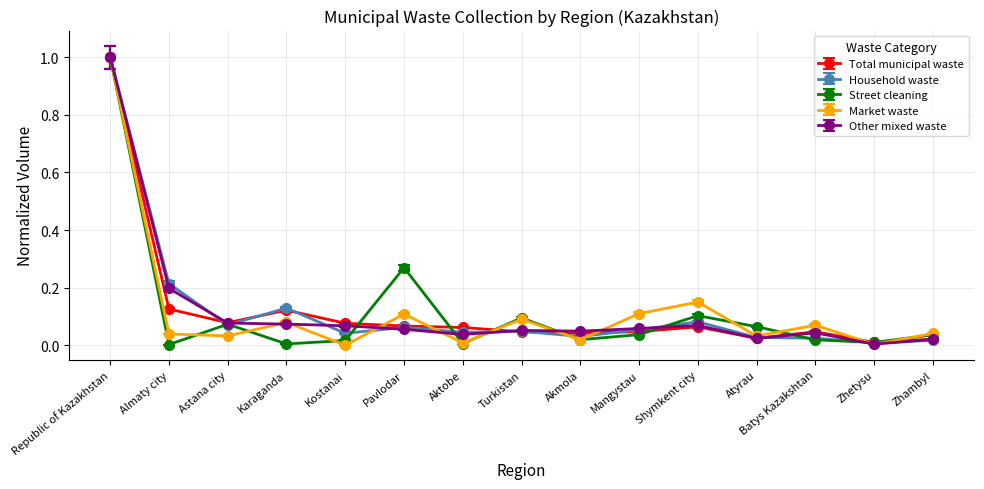

What are all the series names shown in the legend?

Total municipal waste, Household waste, Street cleaning, Market waste, Other mixed waste